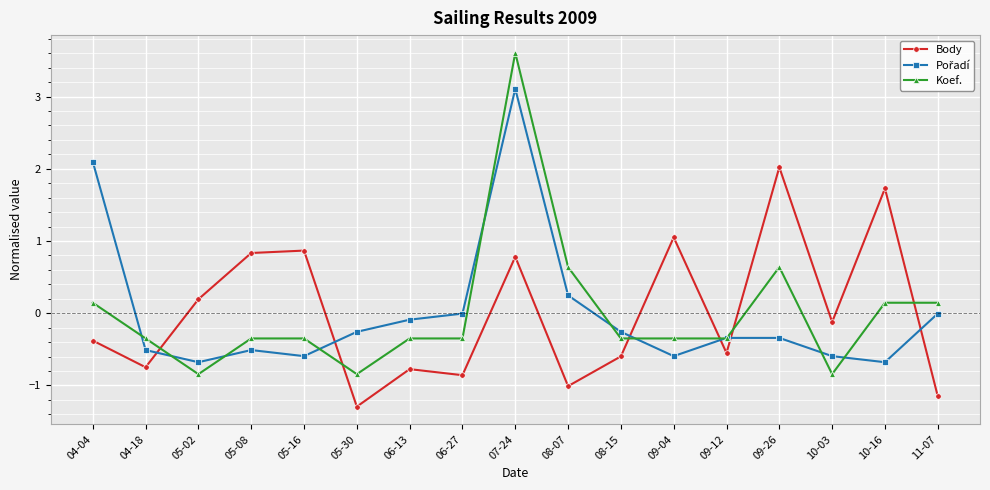

What is the total value across all series at 08-07?

-0.1